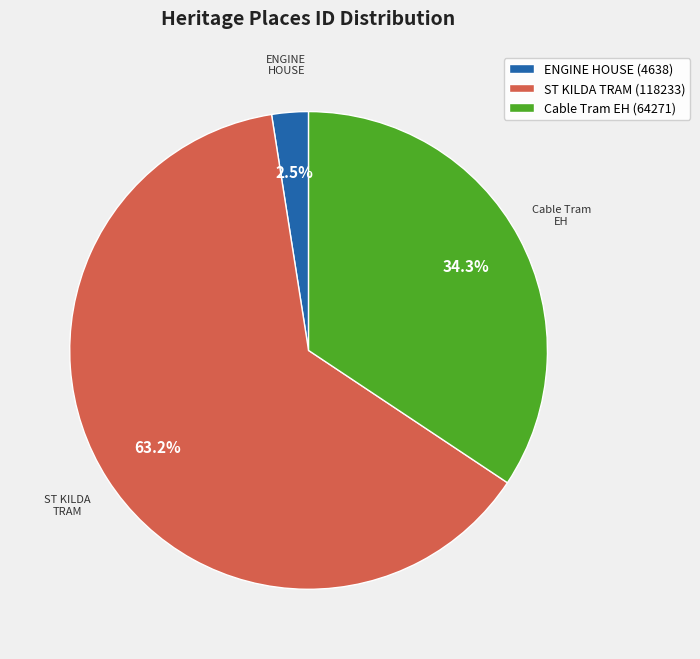

How many slices are in this pie chart?

3